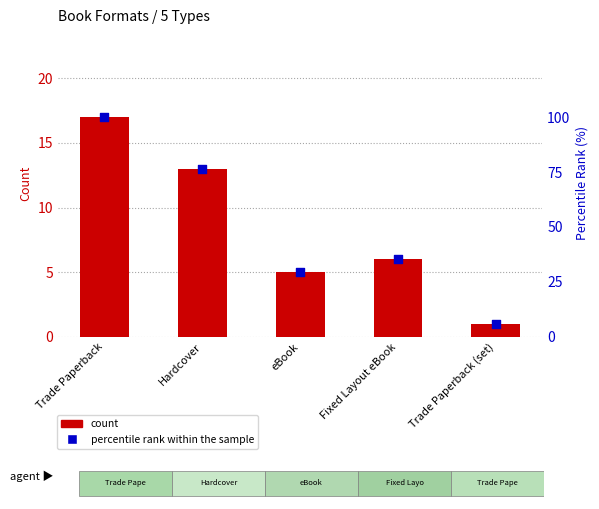

Which series has the widest spread of Y values?

percentile rank within the sample